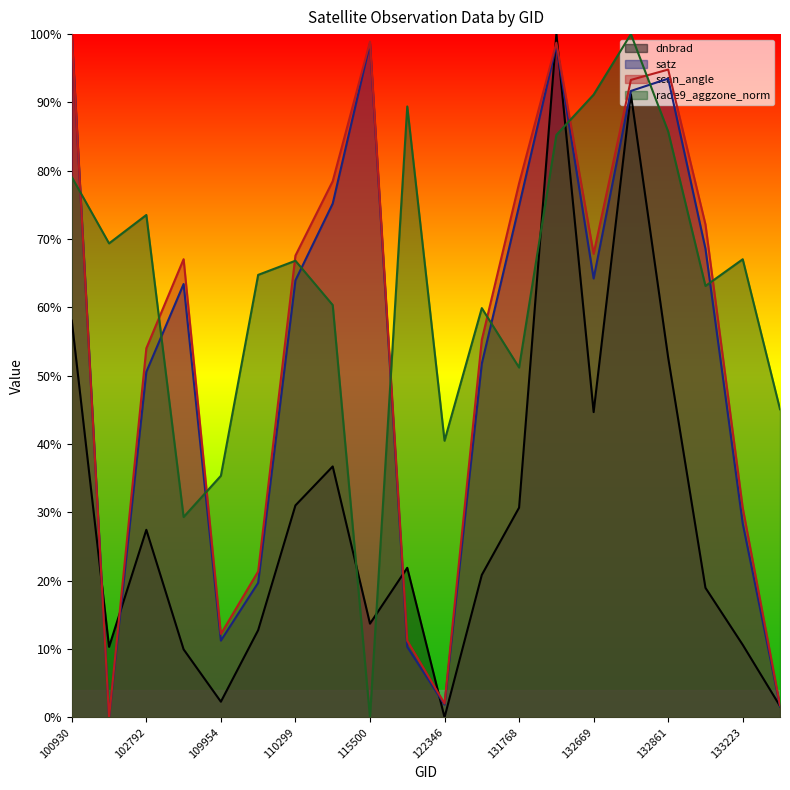

Is the value of satz at 102671 greater than the value of scan_angle at 122525?

No